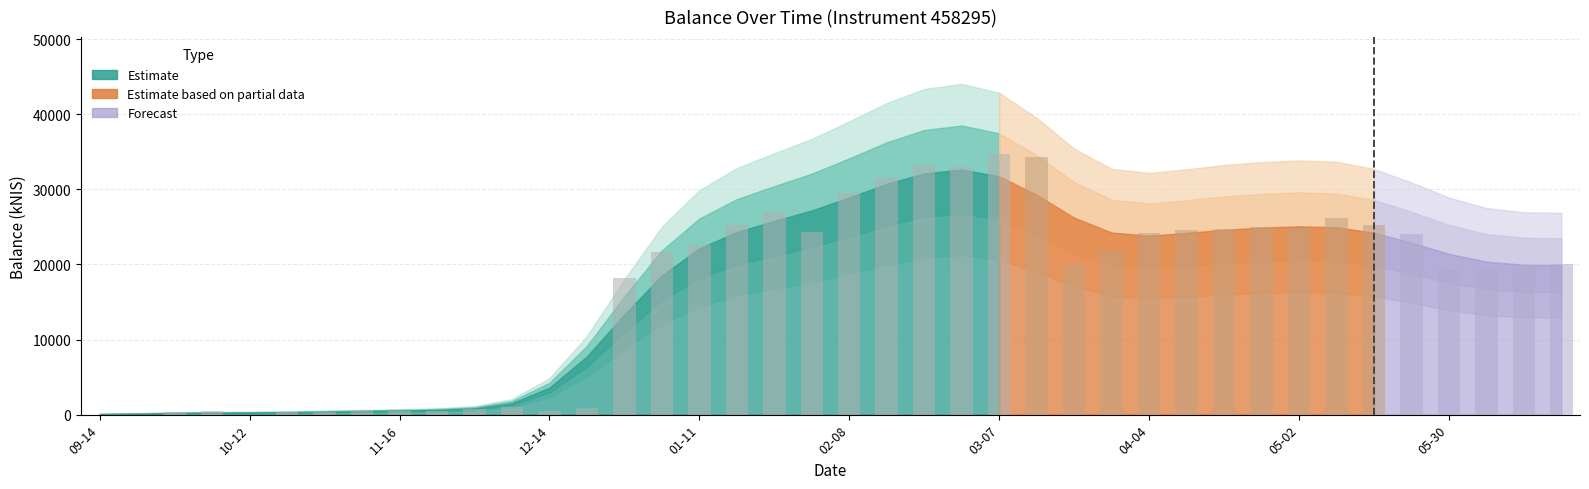

What is the greatest value displayed?

34659.7